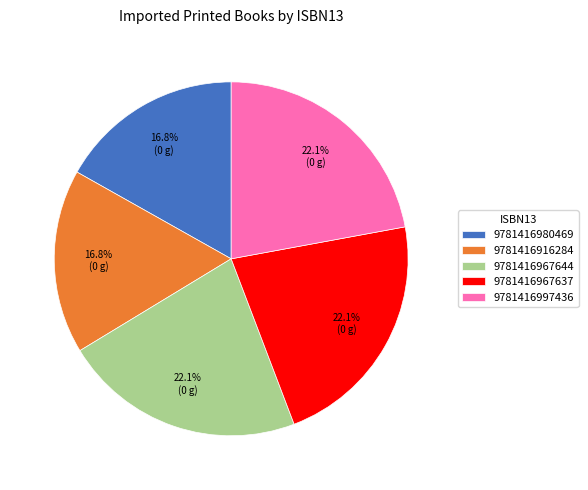

To the nearest percent, what is the difference between the largest and smallest slice percentages?

5%